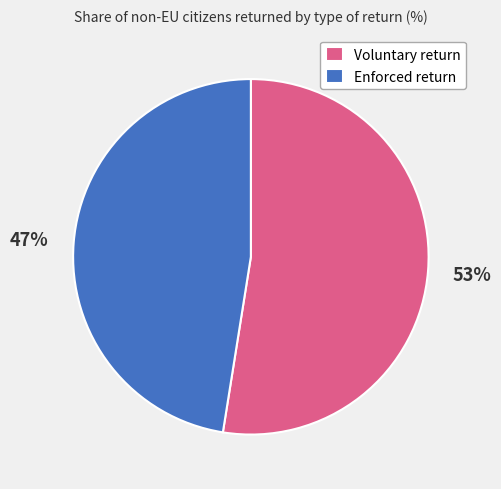

To the nearest percent, what is the average slice percentage?

50%